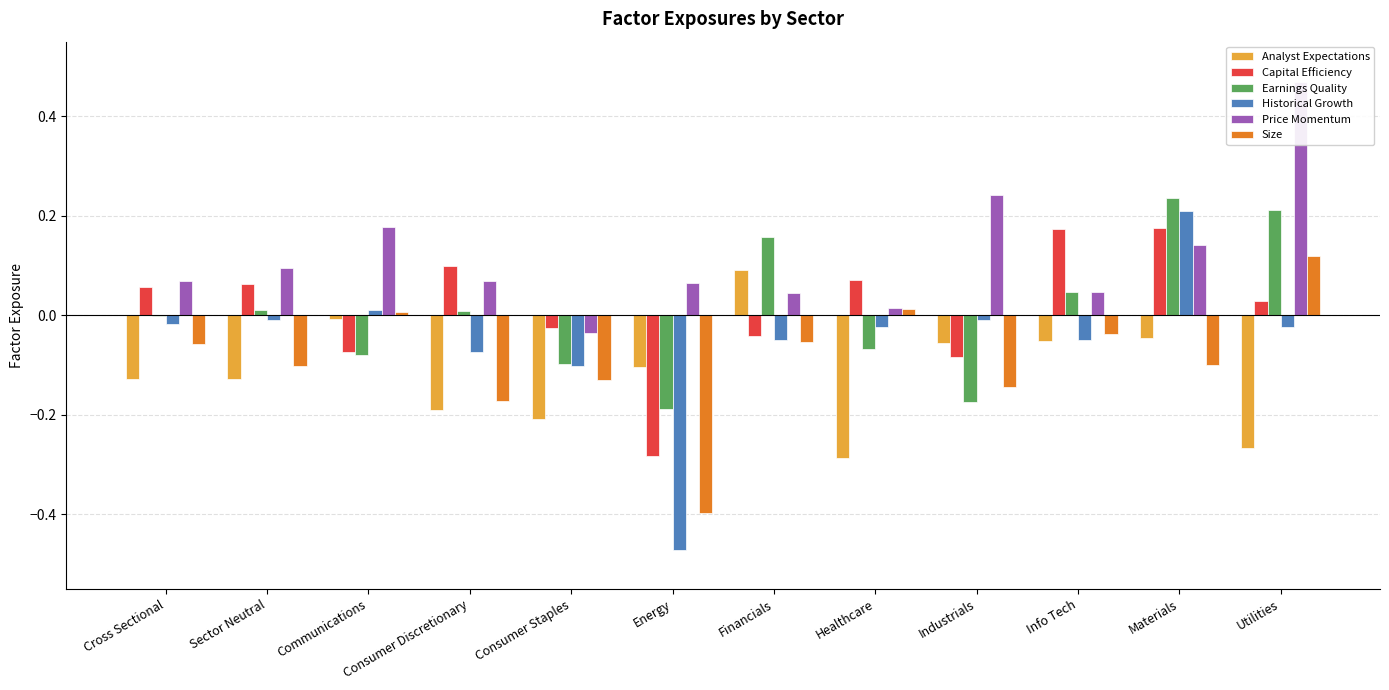

At Consumer Discretionary, list the series in order from largest to smallest.

Capital Efficiency, Price Momentum, Earnings Quality, Historical Growth, Size, Analyst Expectations